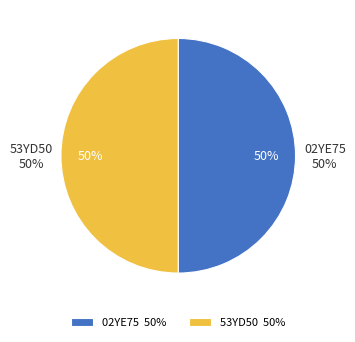

Approximately how many times larger is the value at 53YD50 compared to 02YE75?

1.0